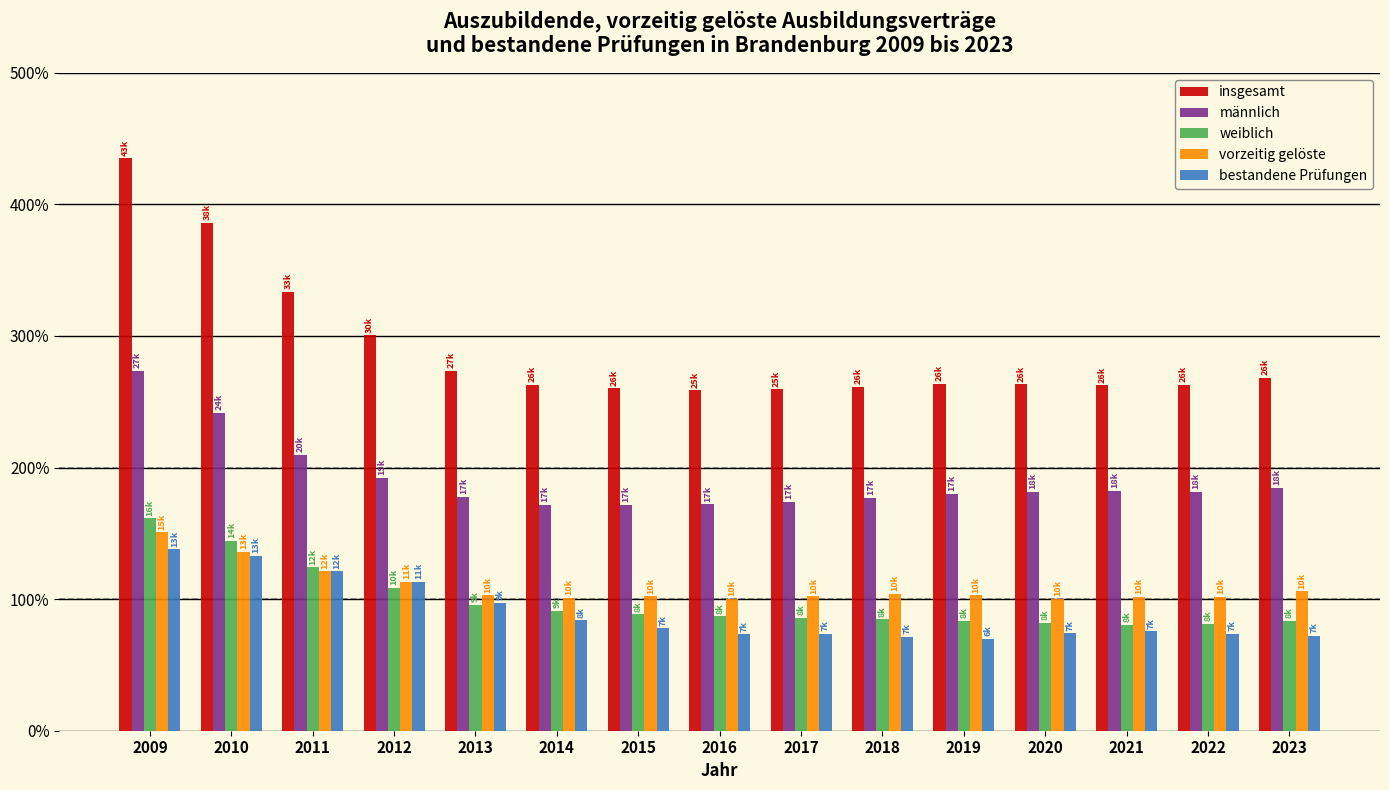

What are all the series names shown in the legend?

insgesamt, männlich, weiblich, vorzeitig gelöste, bestandene Prüfungen